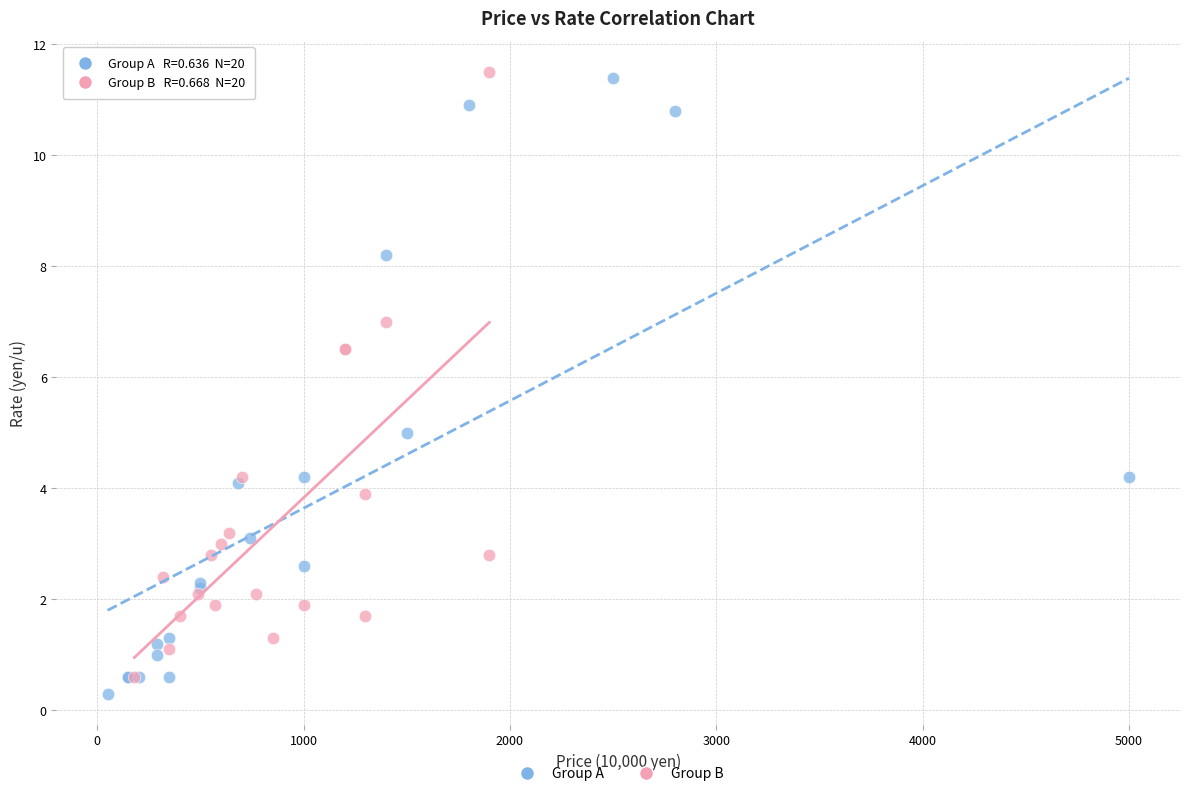

Which series has the widest spread of Y values?

Group A